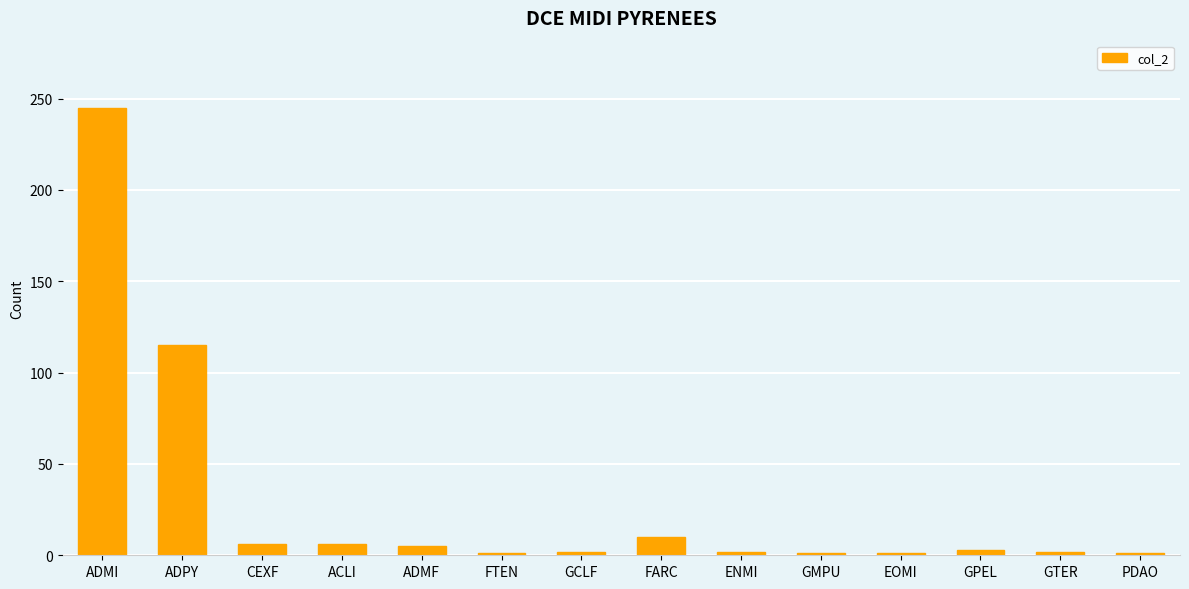

Between GPEL and ADPY, which is larger?

ADPY